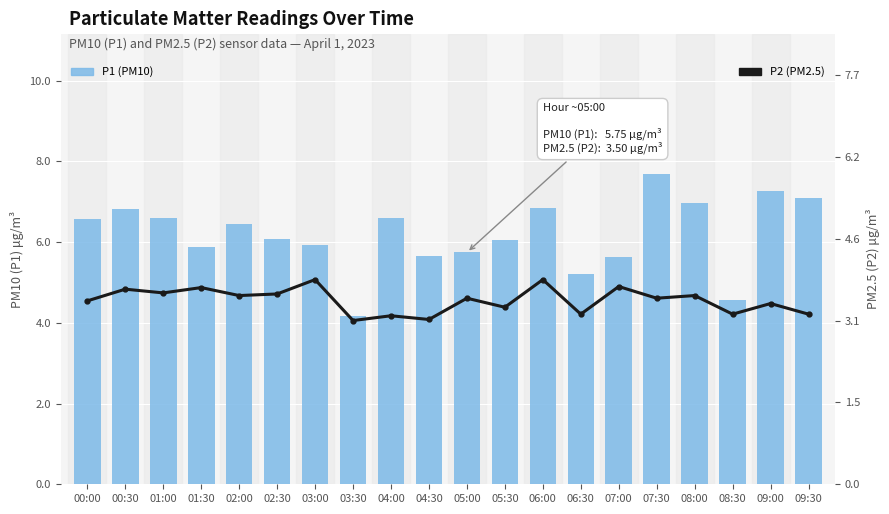

Between 01:00 and 06:30, which series saw the biggest shift?

P1 (PM10)